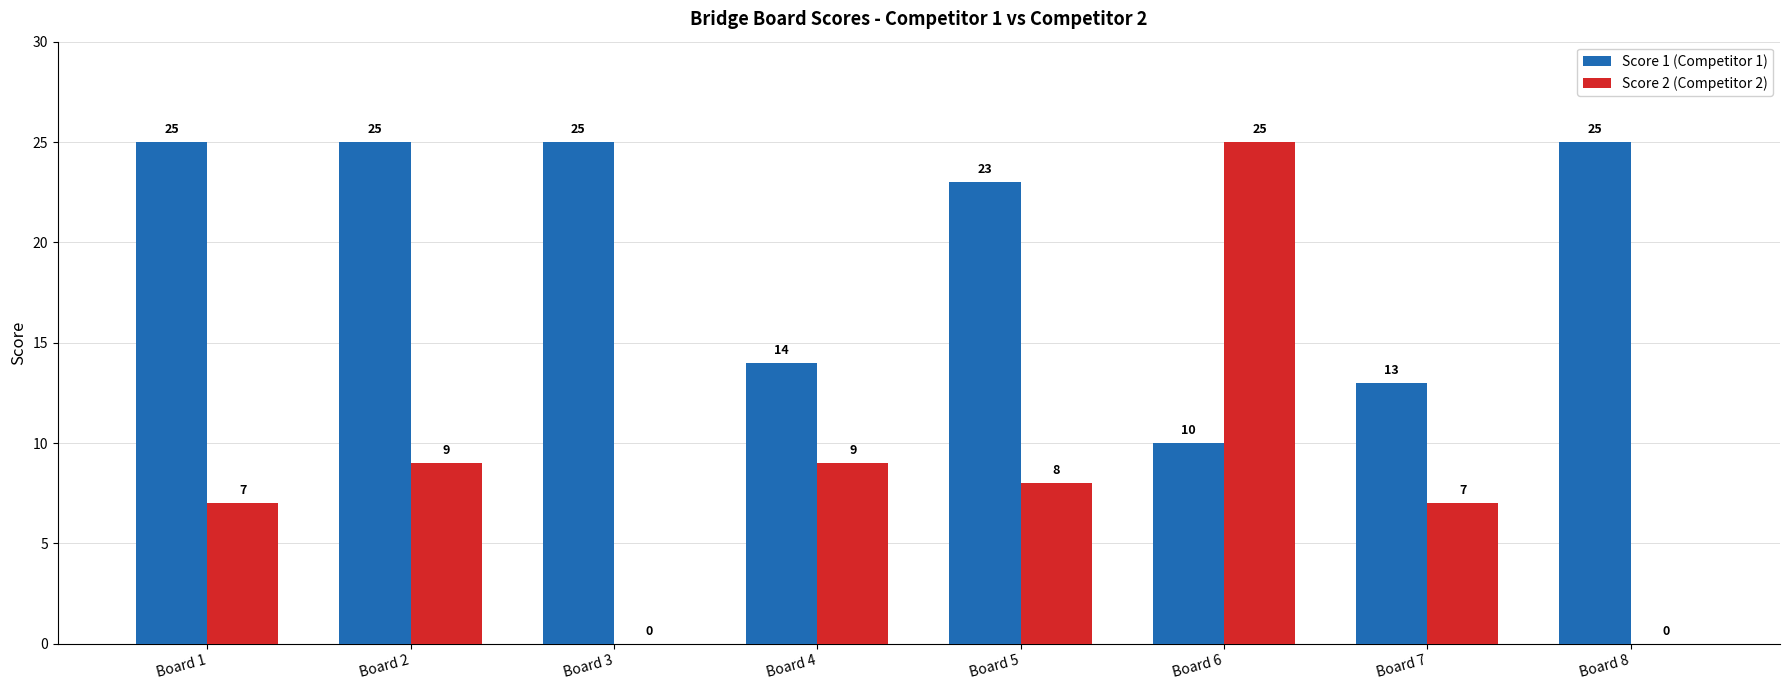

Read the Score 1 (Competitor 1) value at Board 7.

13